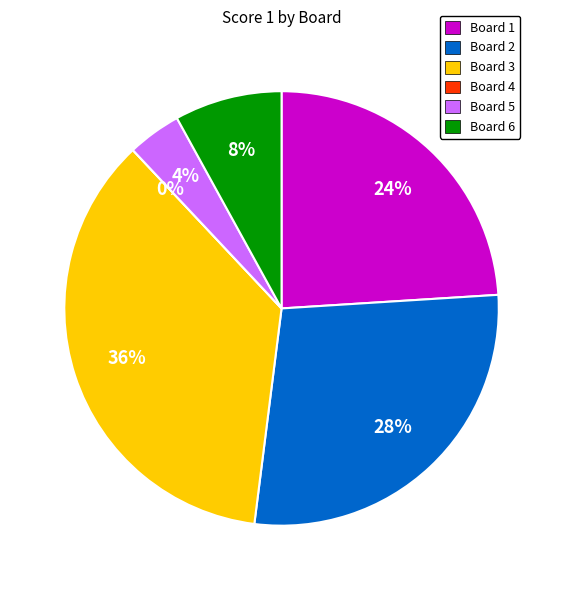

To the nearest percent, what is the average slice percentage?

17%